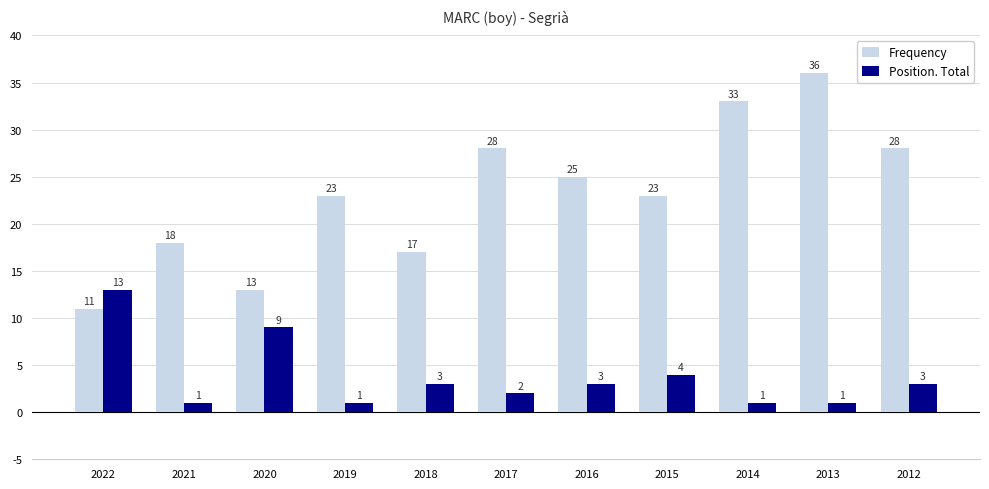

The Frequency series shows 11 at 2015. True or false?

False